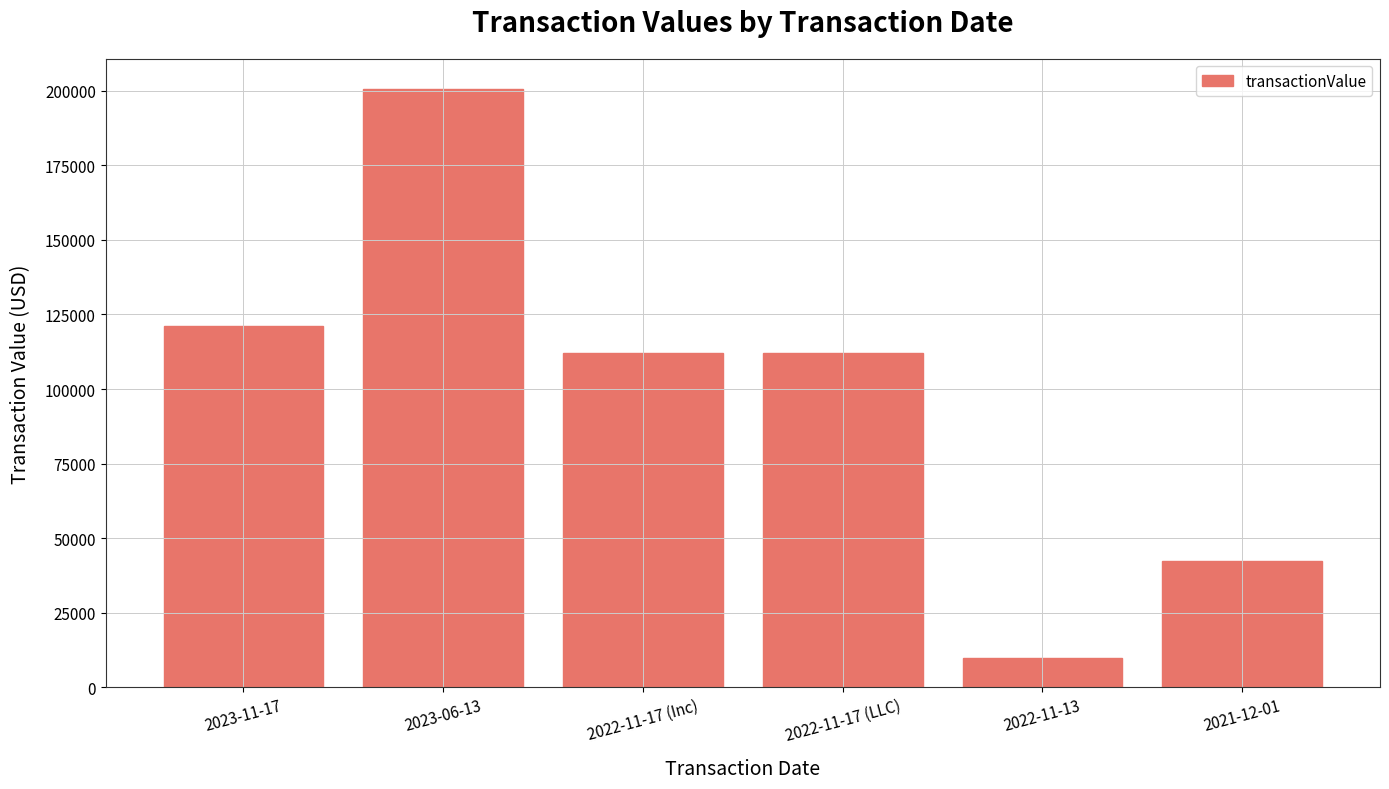

What is the approximate value at 2022-11-17 (Inc), to the nearest 10?

112230